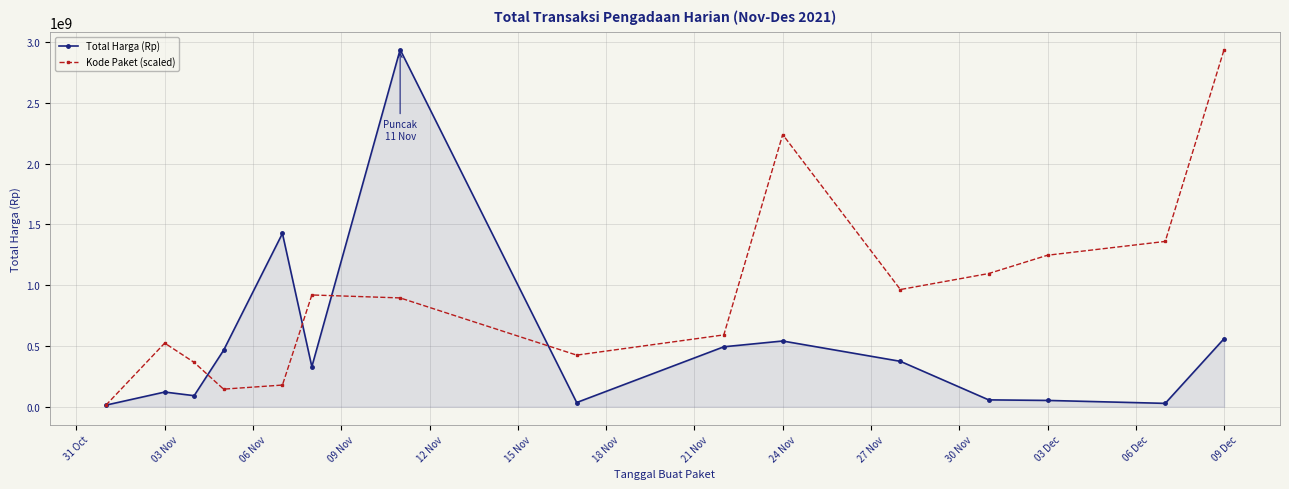

True or false: Total Harga (Rp) has more than 0 interior local peaks.

True